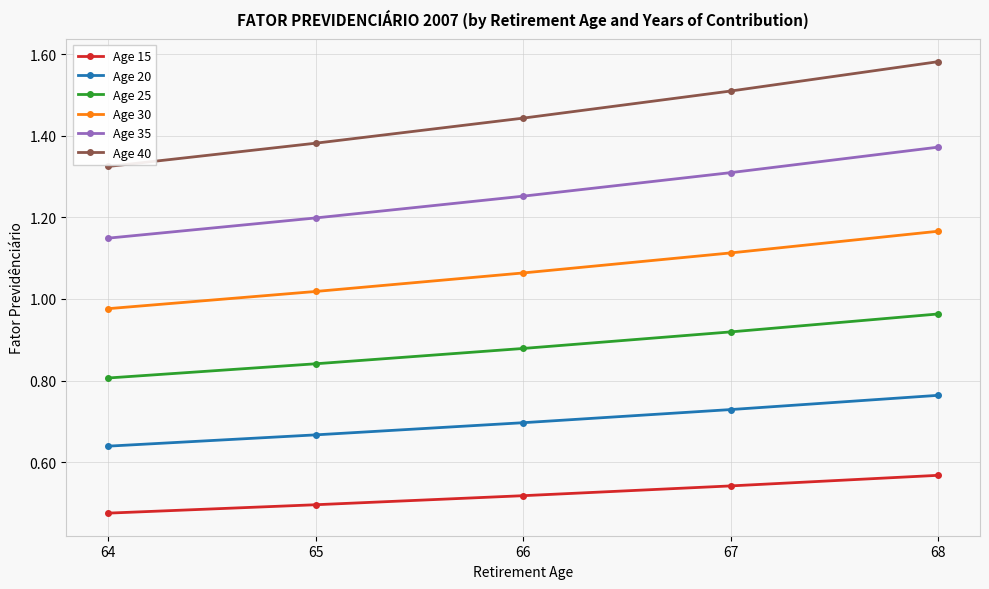

What is the sum of all Age 40 values?

7.2